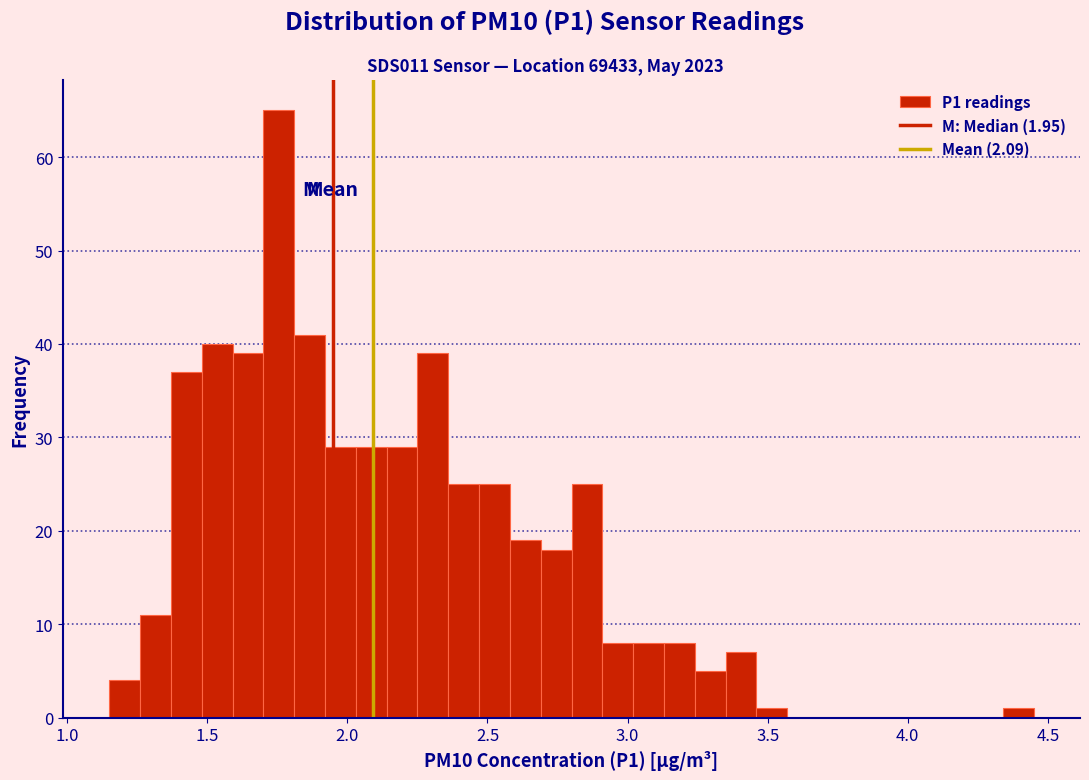

Around what value on the x-axis is the tallest bar? Give the approximate position of its centre, as read against the axis.

1.75